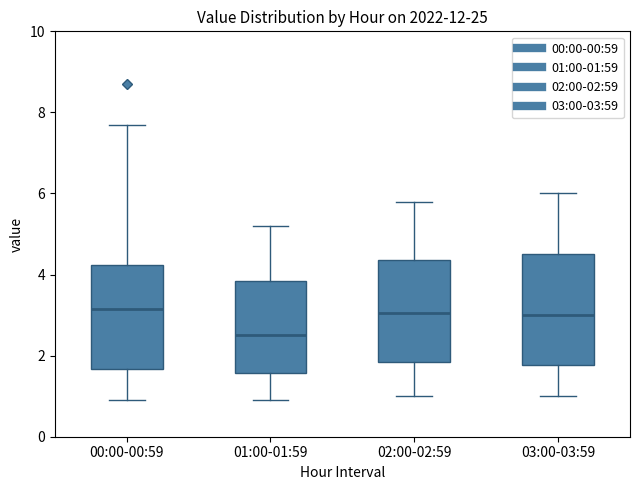

Where does the lower whisker of the box for 01:00-01:59 end on the y-axis? The values are not printed on the chart, so give them approximately, as read against the axis.

1.0